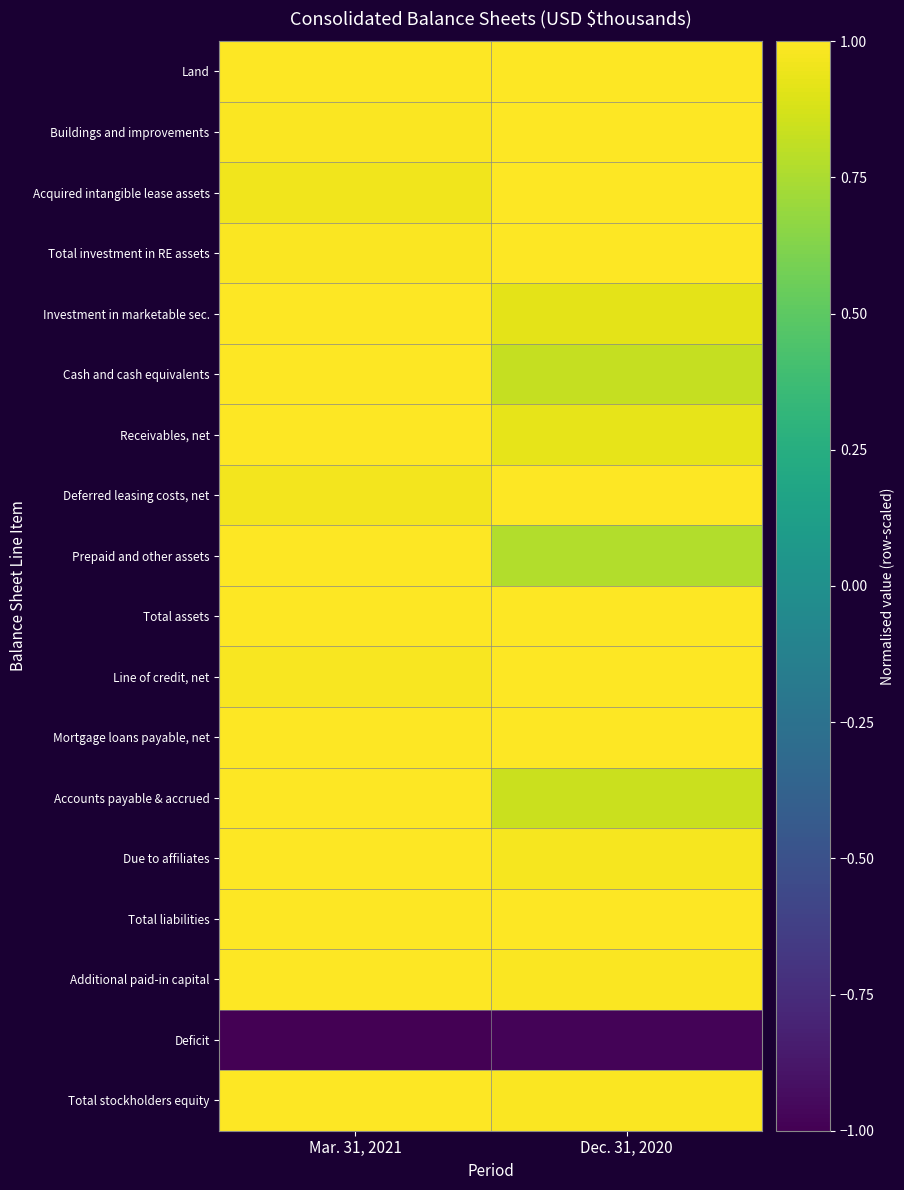

At which category does the chart reach its minimum across all series?

Mar. 31, 2021